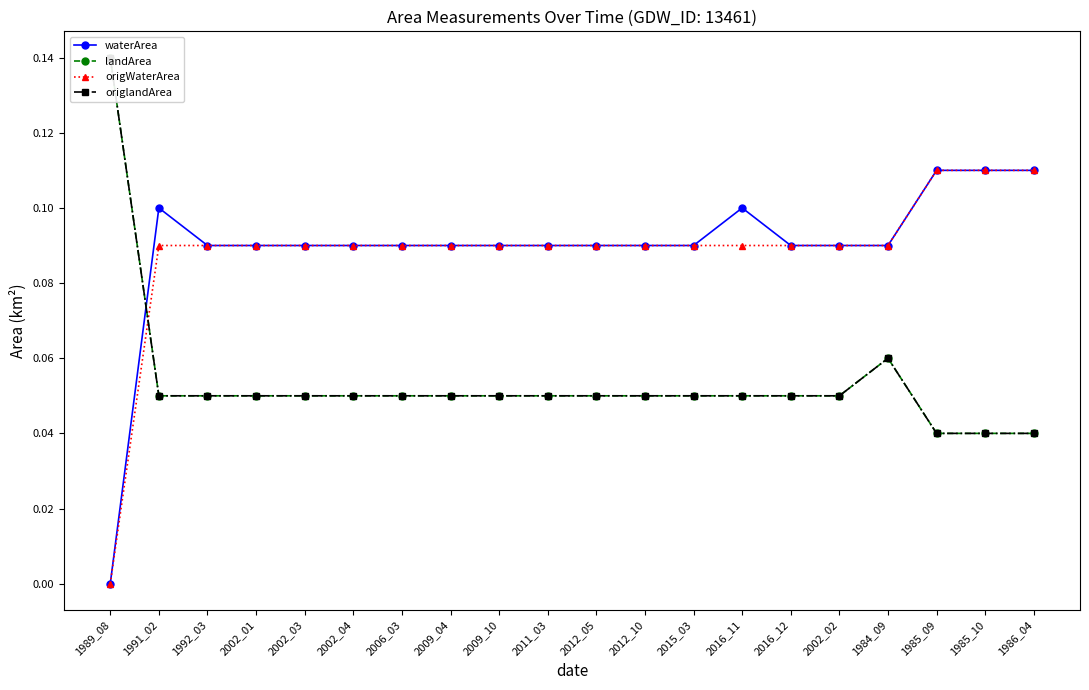

True or false: origWaterArea and waterArea intersect in this chart.

False